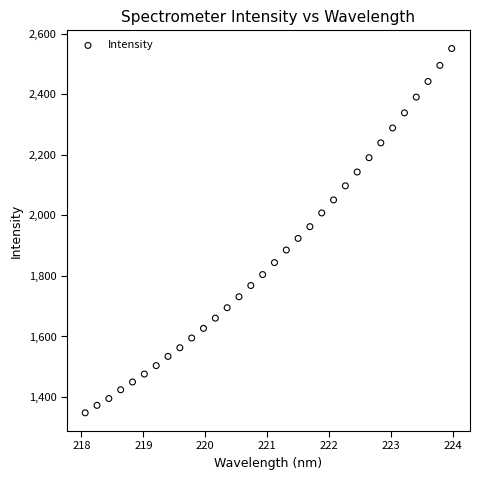

What is the range of X values (max minus min)?

5.9